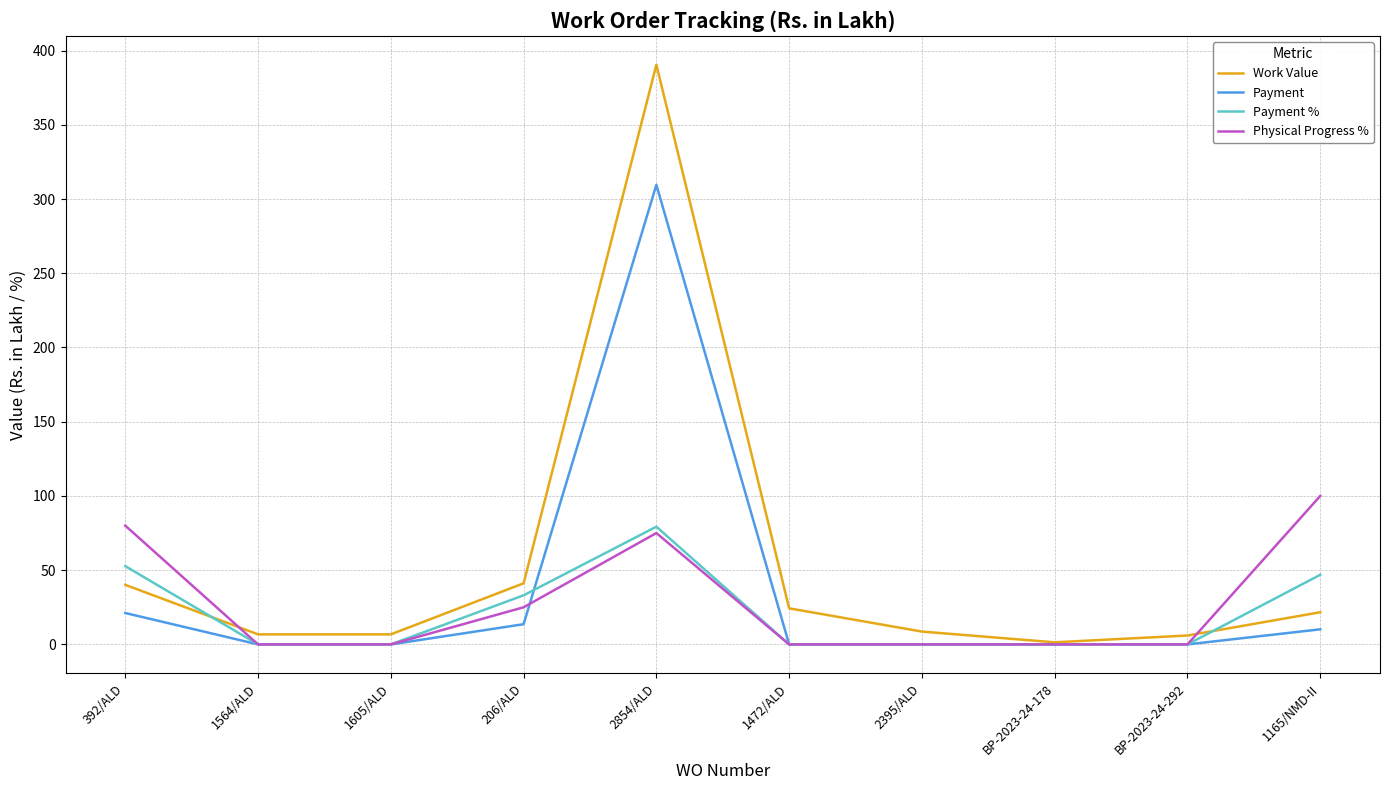

Which category has the highest value in the Physical Progress % series?

1165/NMD-II